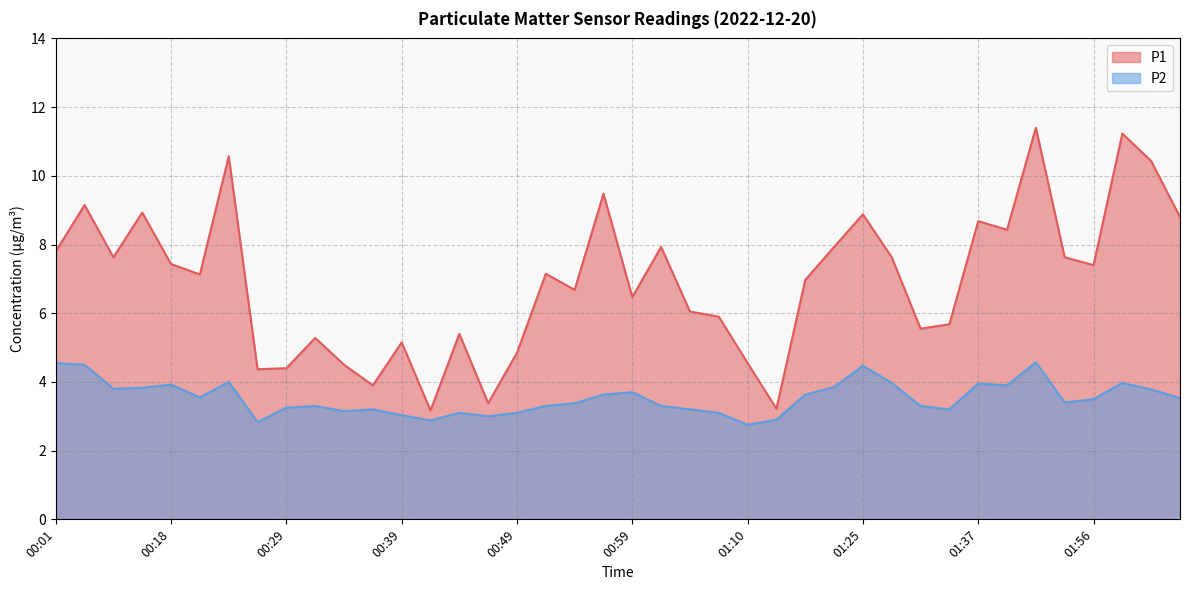

How many data points in P2 are less than 3?

4